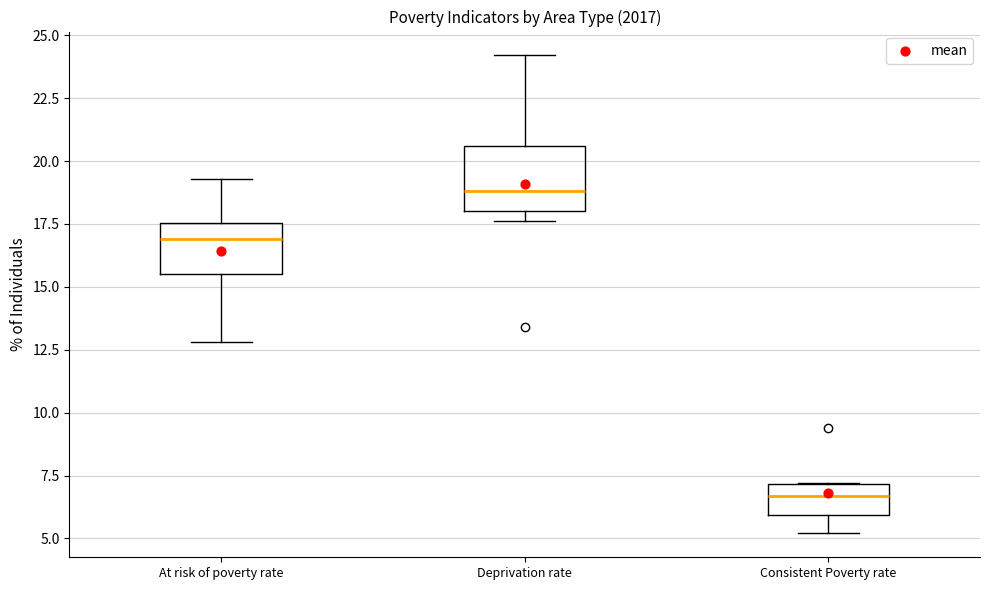

Reading left to right, read every box against the y-axis: the position of its median line, the range the box covers, and the ends of its whiskers. The values are not printed on the chart, so give them approximately, as read against the axis.

At risk of poverty rate: median 17.0, box 15.5 to 17.5, whiskers 13.0 to 19.5
Deprivation rate: median 19.0, box 18.0 to 20.5, whiskers 17.5 to 24.0
Consistent Poverty rate: median 6.5, box 6.0 to 7.0, whiskers 5.0 to 7.0